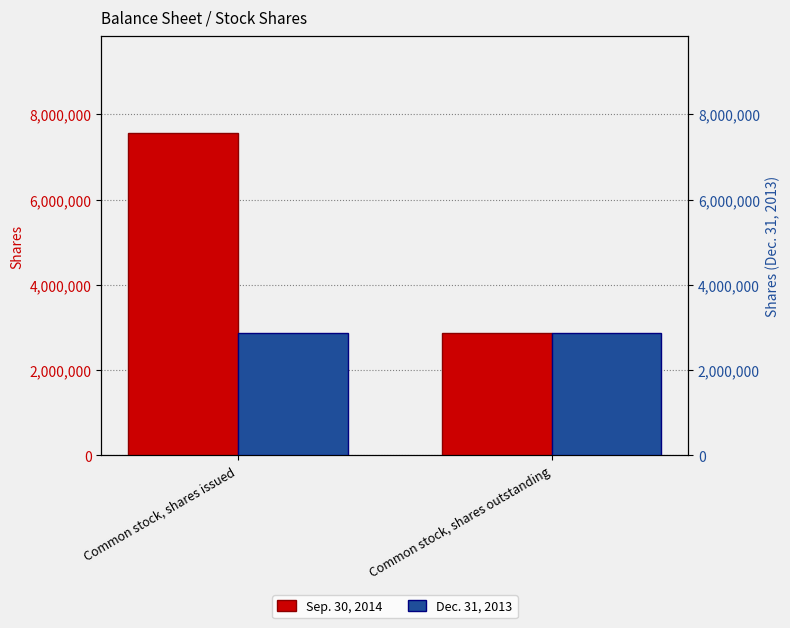

Between Common stock, shares outstanding and Common stock, shares issued, which is larger?

Common stock, shares issued